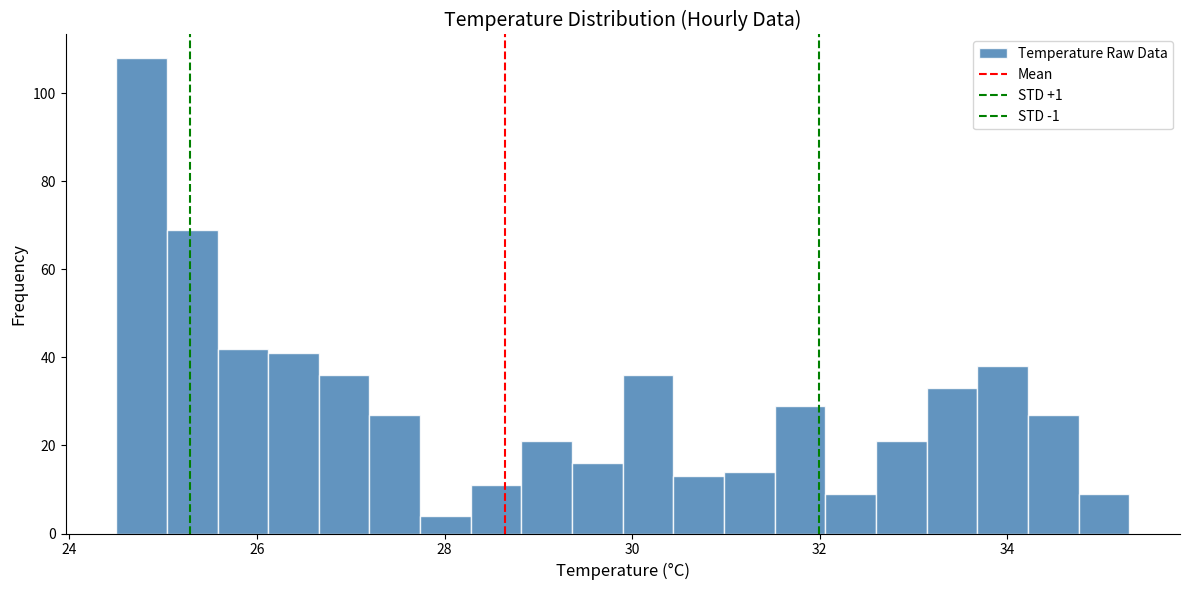

Read against the x-axis, roughly where is the centre of the tallest bar?

24.8